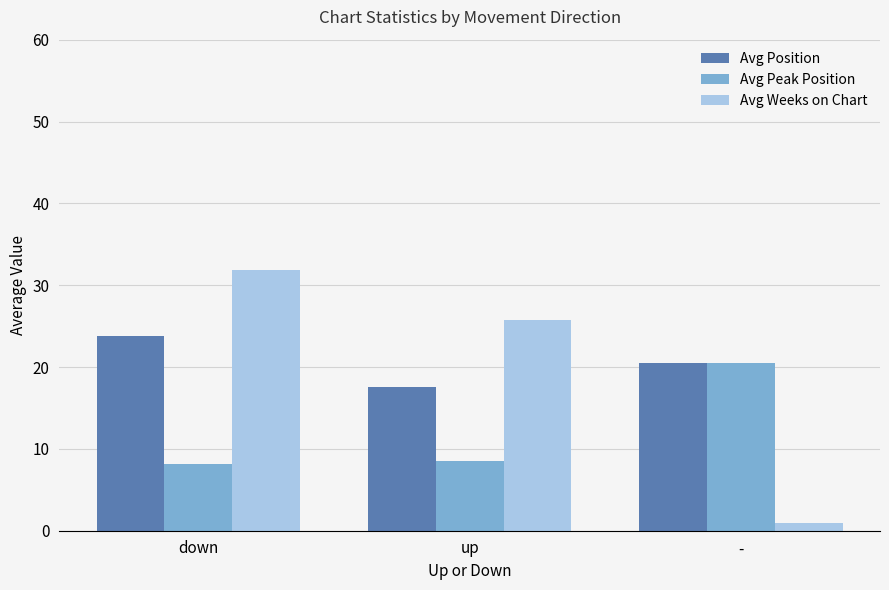

What is the label of the 2nd bar from the left?

up